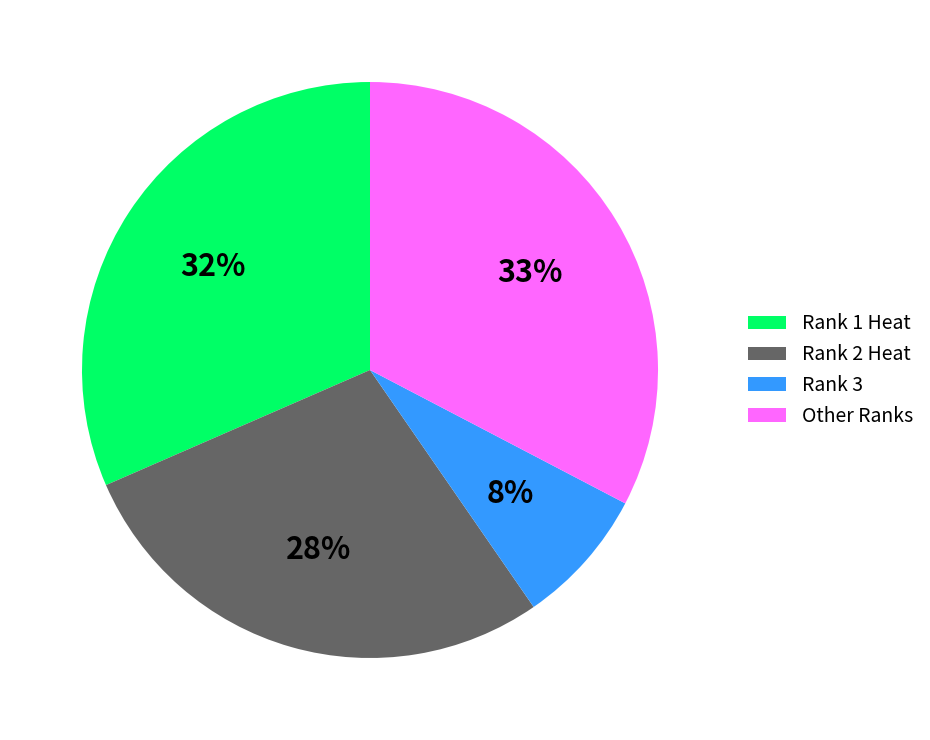

Does any single category account for the majority?

No